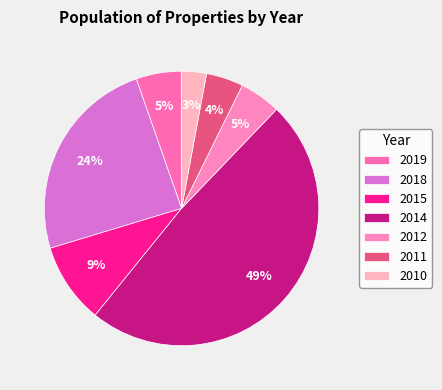

True or false: 2014 accounts for 14% of the total.

False